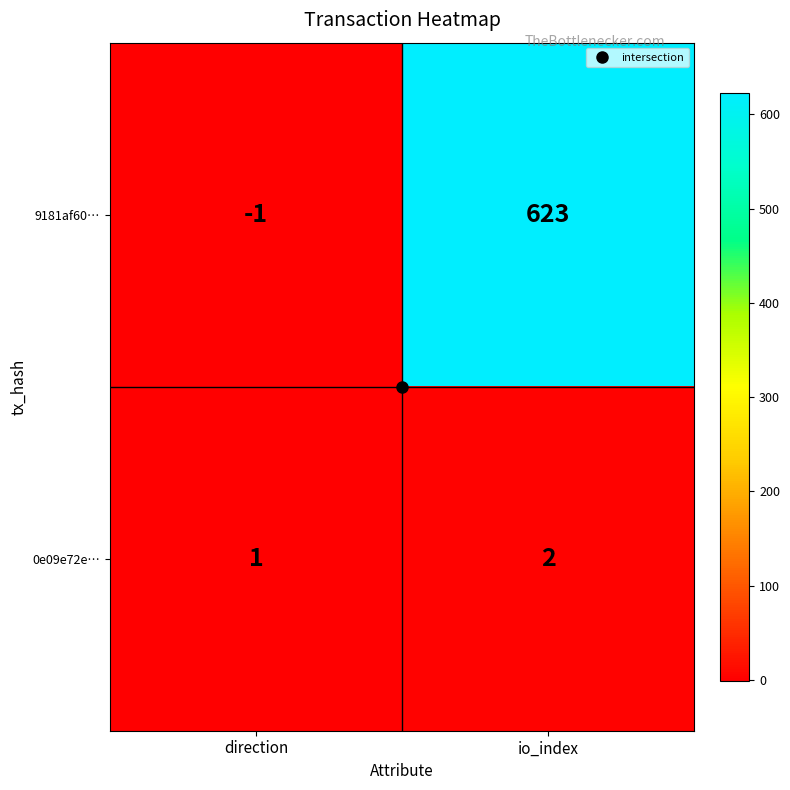

Which series changed the most between direction and io_index?

9181af60…